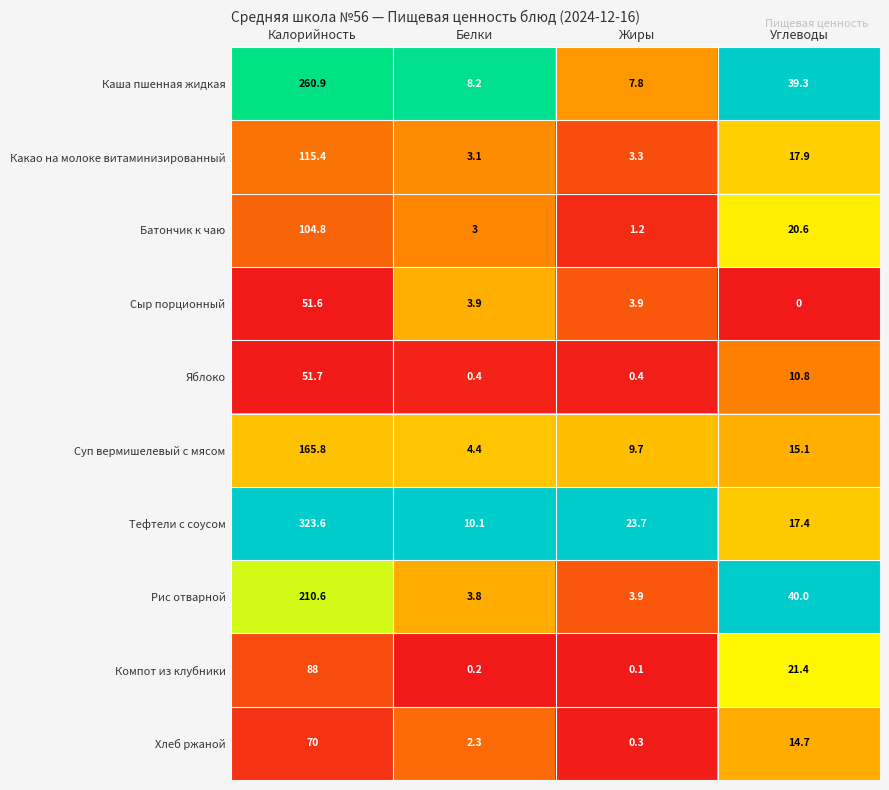

What is the difference between the highest and lowest values at Белки?

9.9